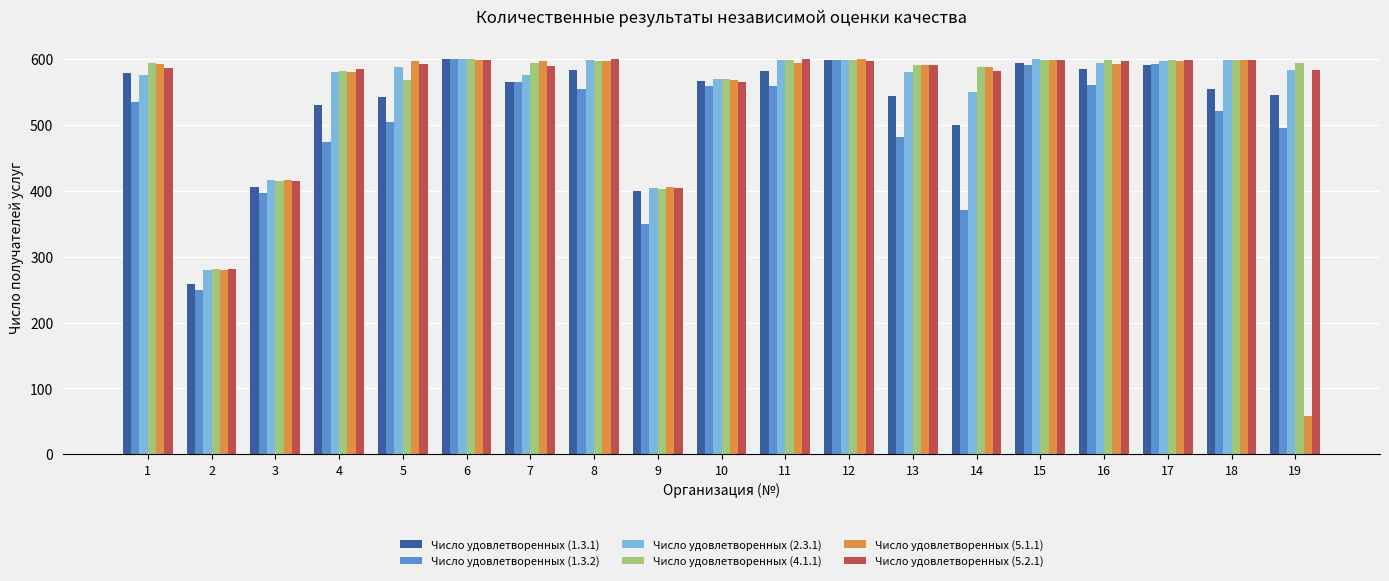

The Число удовлетворенных (1.3.1) series shows 407 at 2. True or false?

False